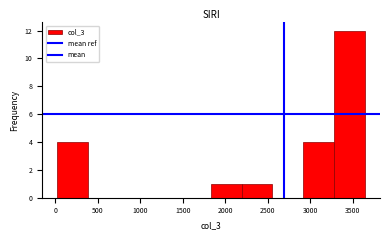

How tall is the bar that spans 2900 to 3300 on the x-axis? Neither the bar edges nor the heights are printed on the chart, so give them approximately, as read against the axes.

4